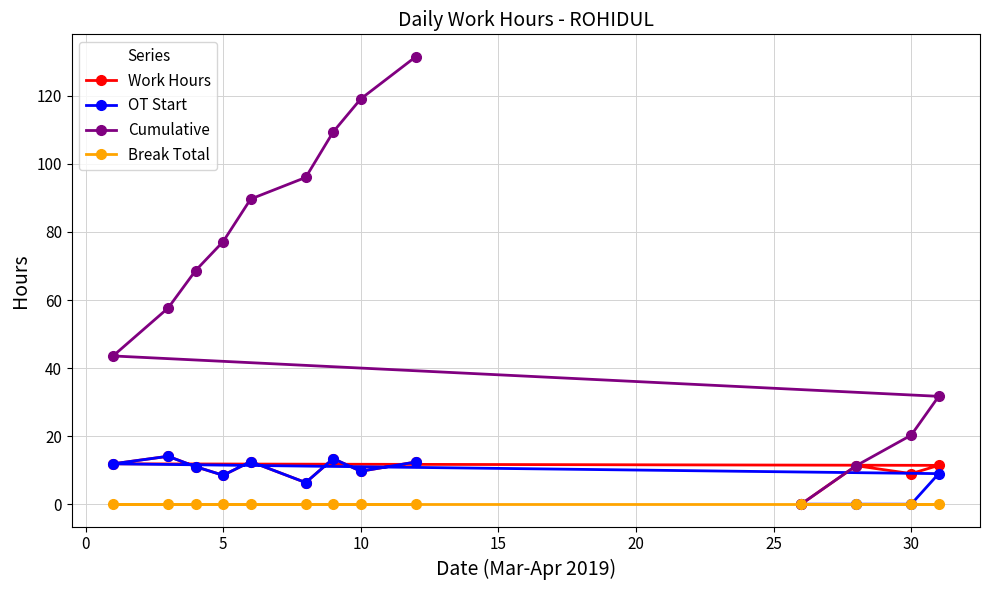

At which category is the sum across all series the highest?

12